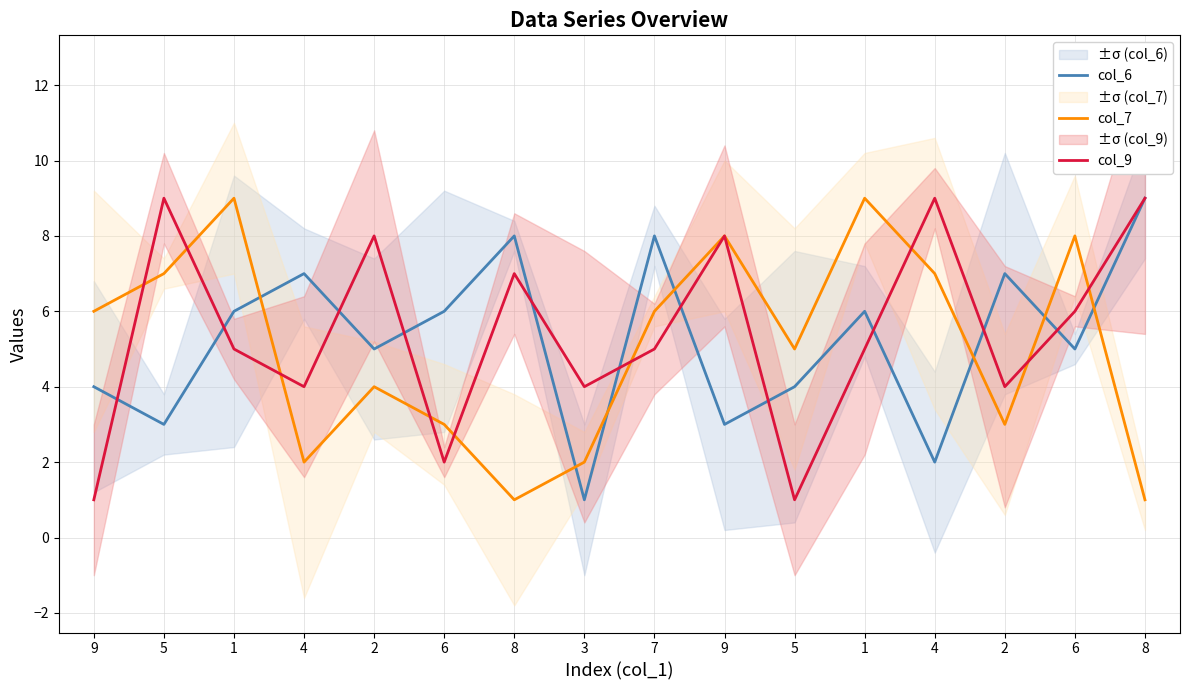

True or false: col_6 has a value of 5 at 6.

True